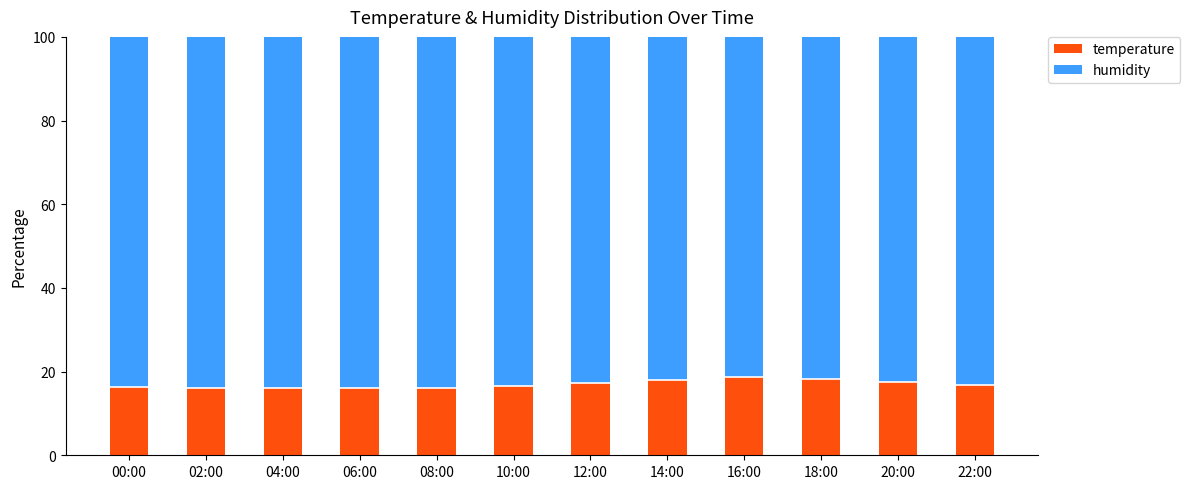

The temperature series shows 16.3 at 00:00. True or false?

True